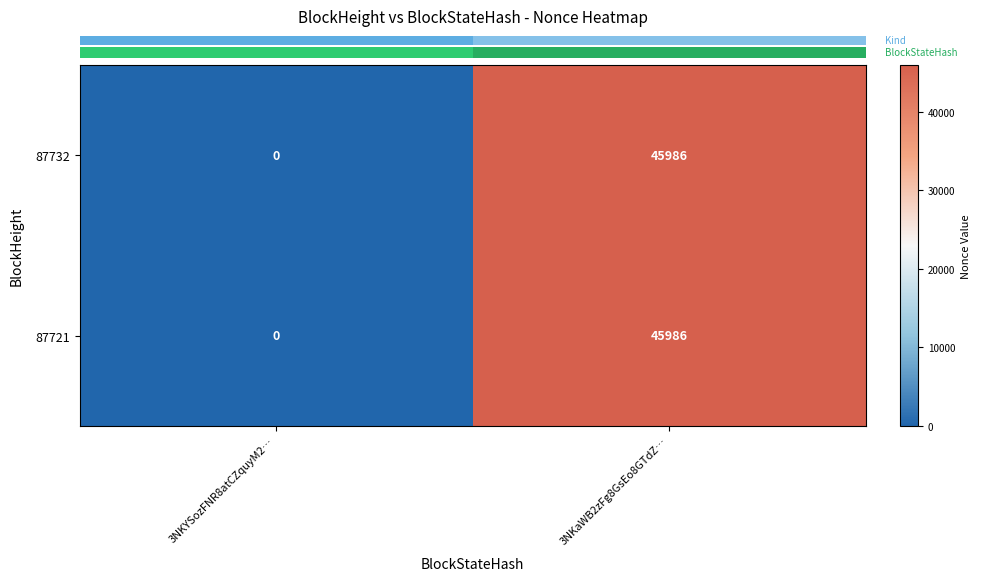

Reading left to right, list all the values displayed in this chart.

87732: 0	45986
87721: 0	45986